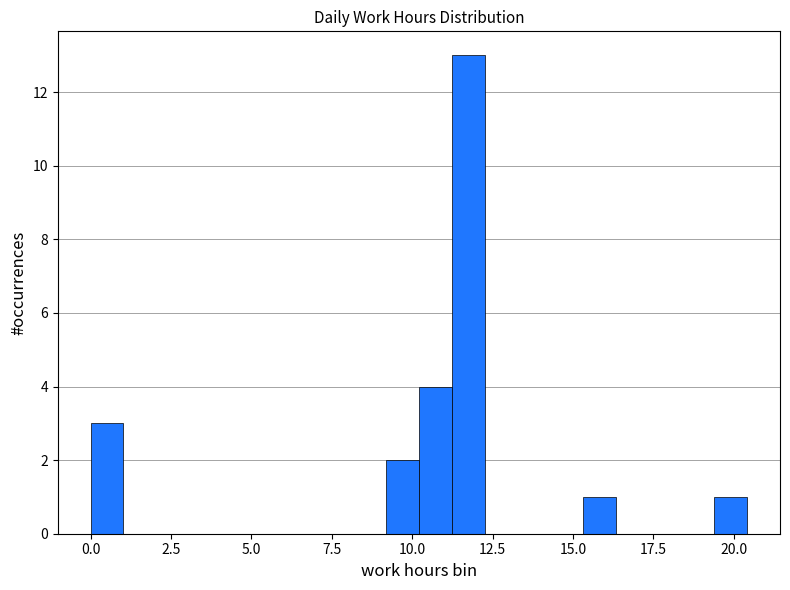

Around what value on the x-axis is the tallest bar? Give the approximate position of its centre, as read against the axis.

11.5